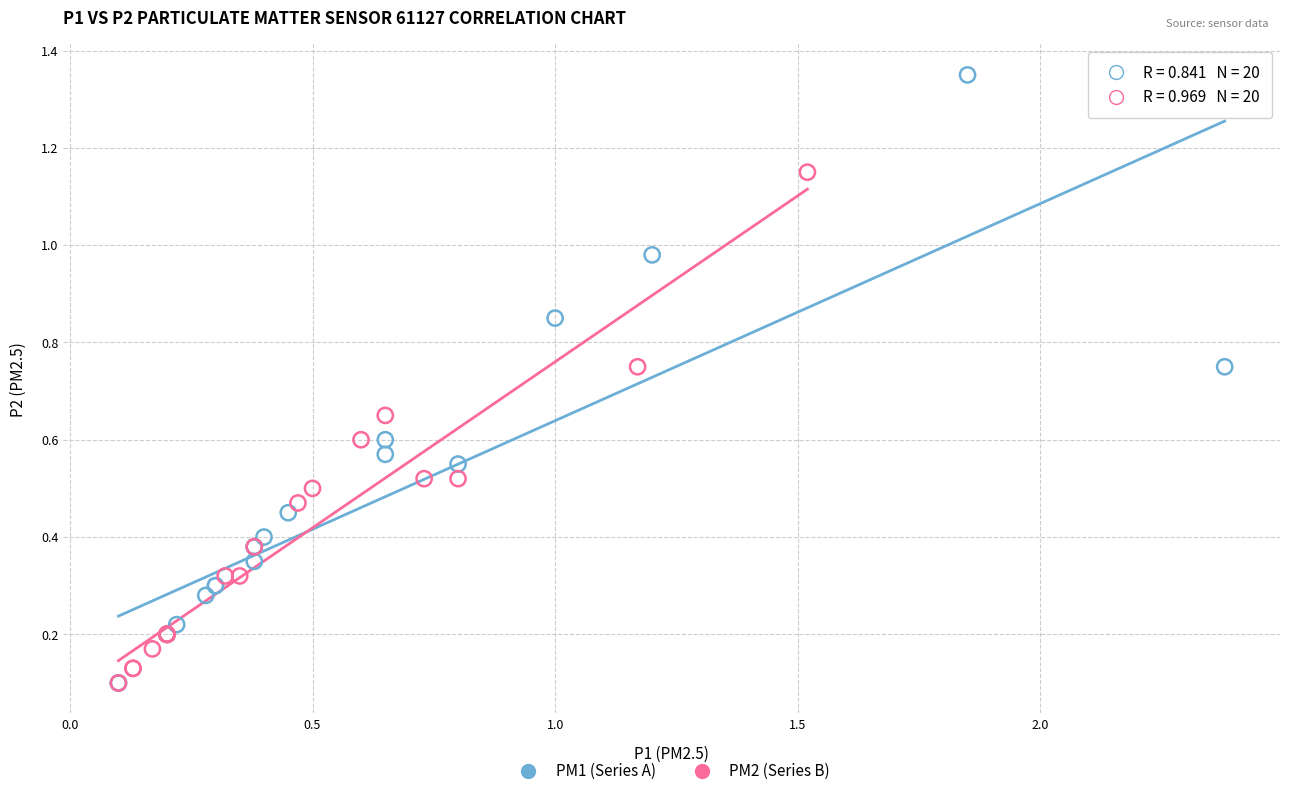

Which series has the widest spread of Y values?

PM1 (Series A)